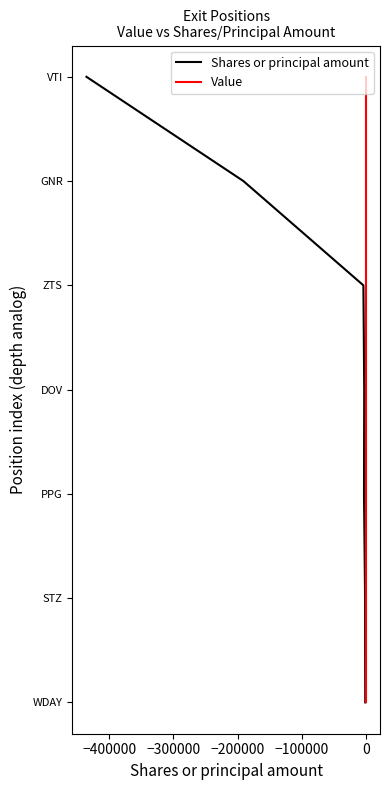

True or false: Value and Shares or principal amount intersect in this chart.

False